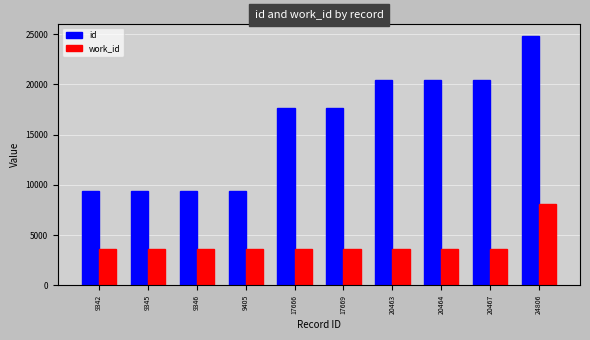

How many series are shown in this chart?

2